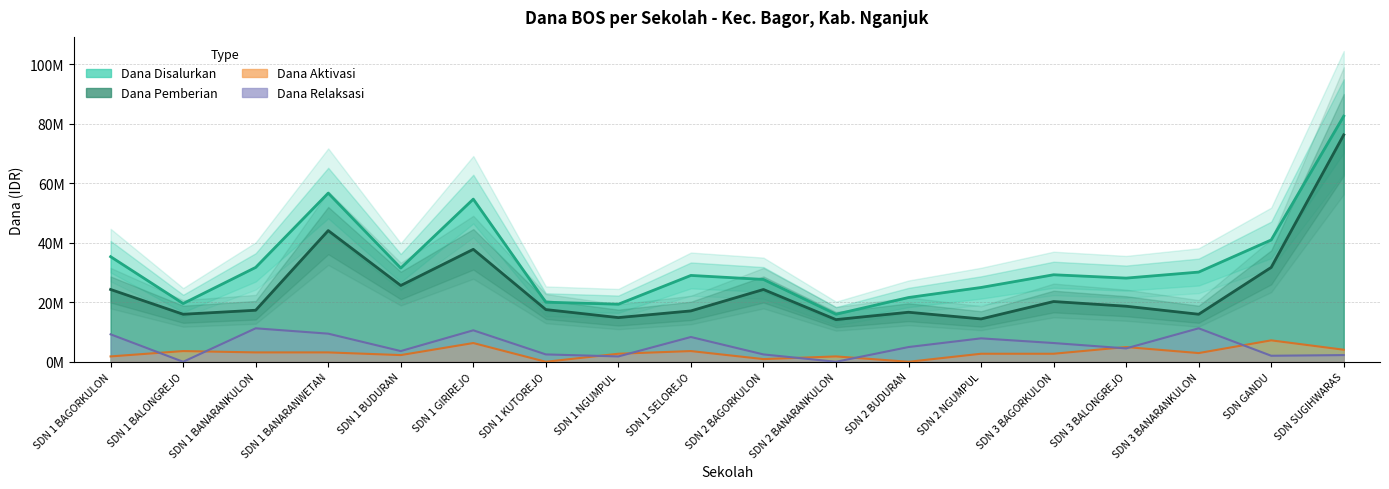

At which category does the chart reach its peak across all series?

SDN SUGIHWARAS